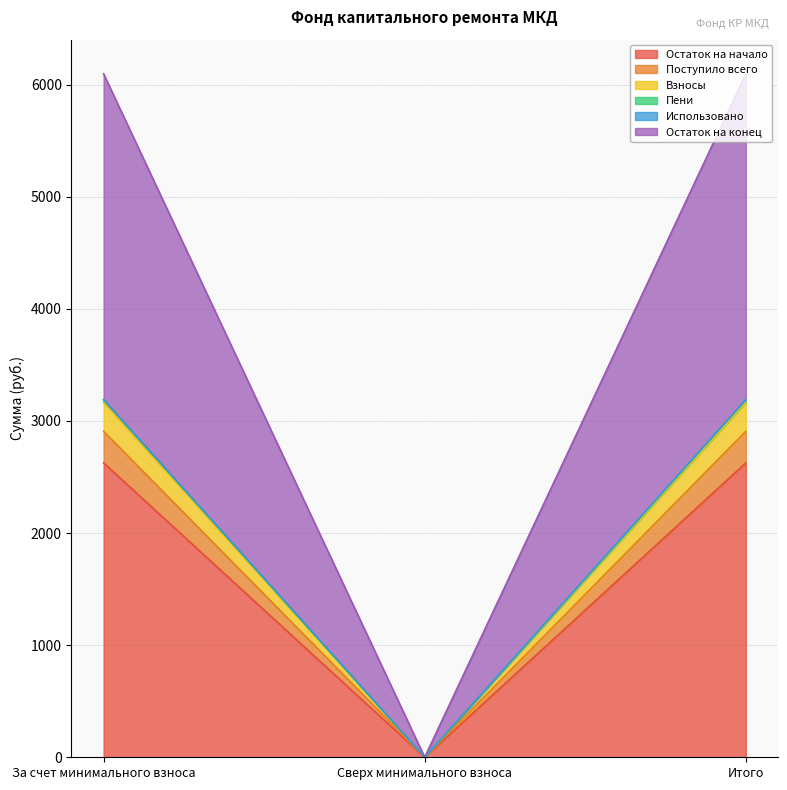

The Остаток на начало series shows 4128.6 at Итого. True or false?

False